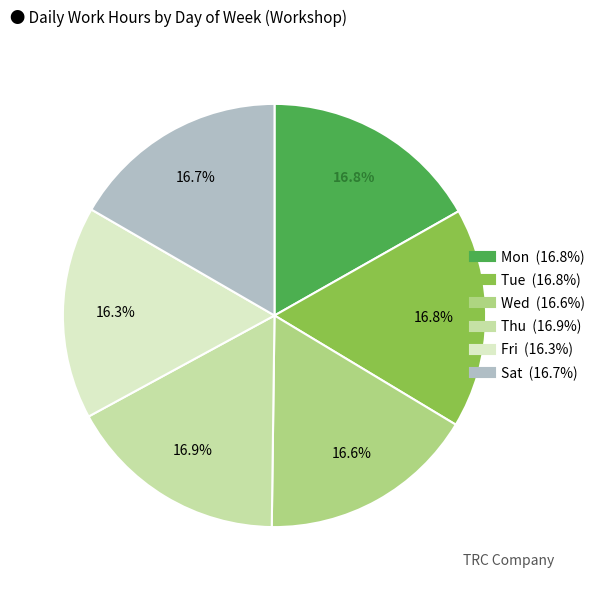

To the nearest percent, what percentage of the pie is Tue?

17%